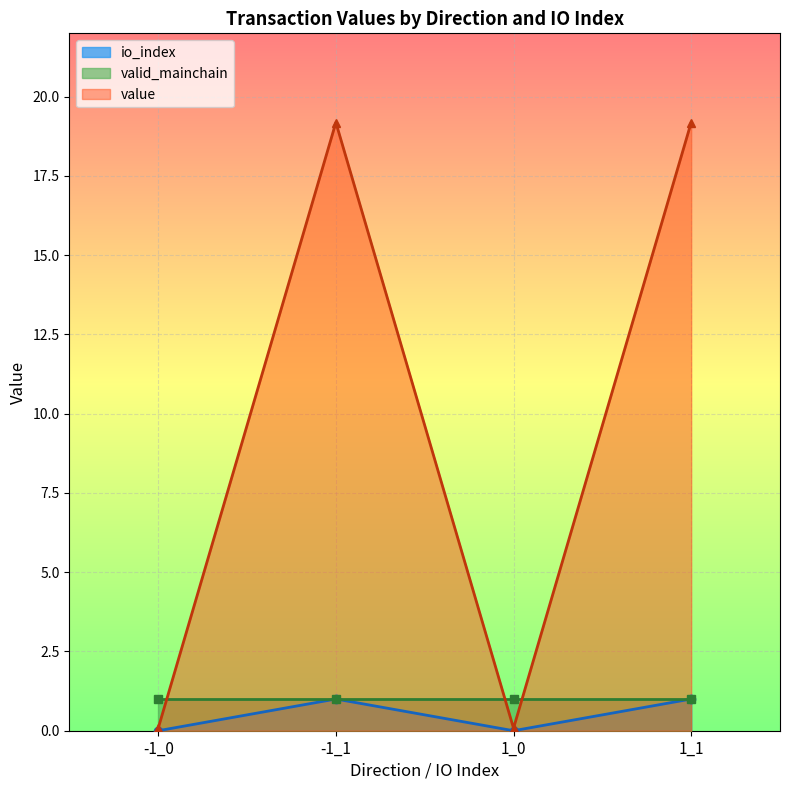

Where is the first local minimum for value?

1_0